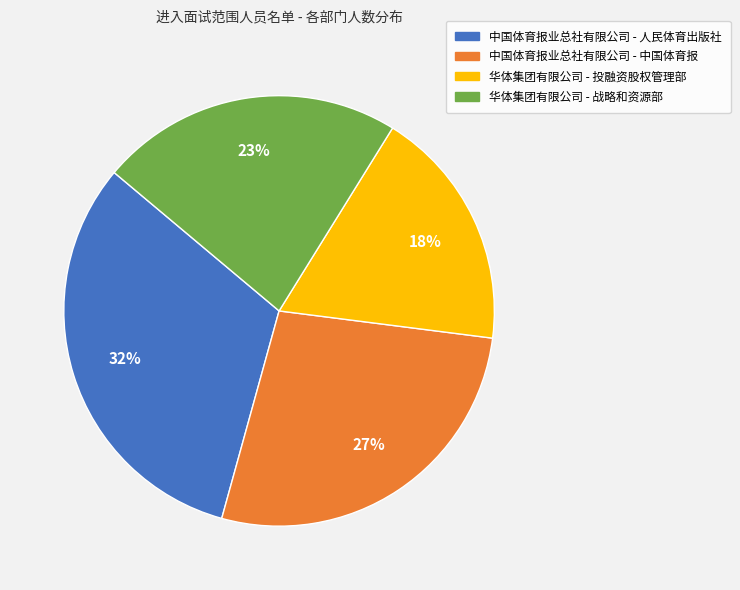

How many slices are in this pie chart?

4